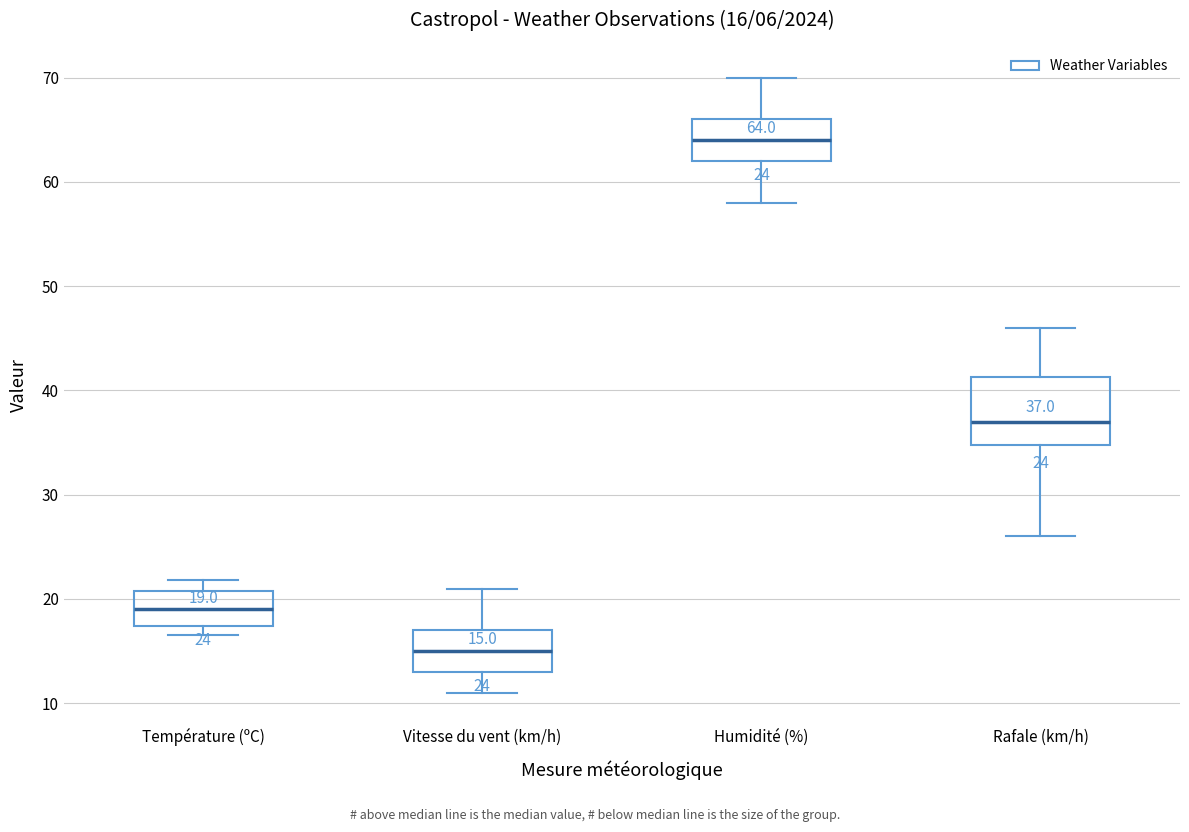

Comparing the boxes themselves (not the whiskers), which one is the tallest?

Rafale (km/h)